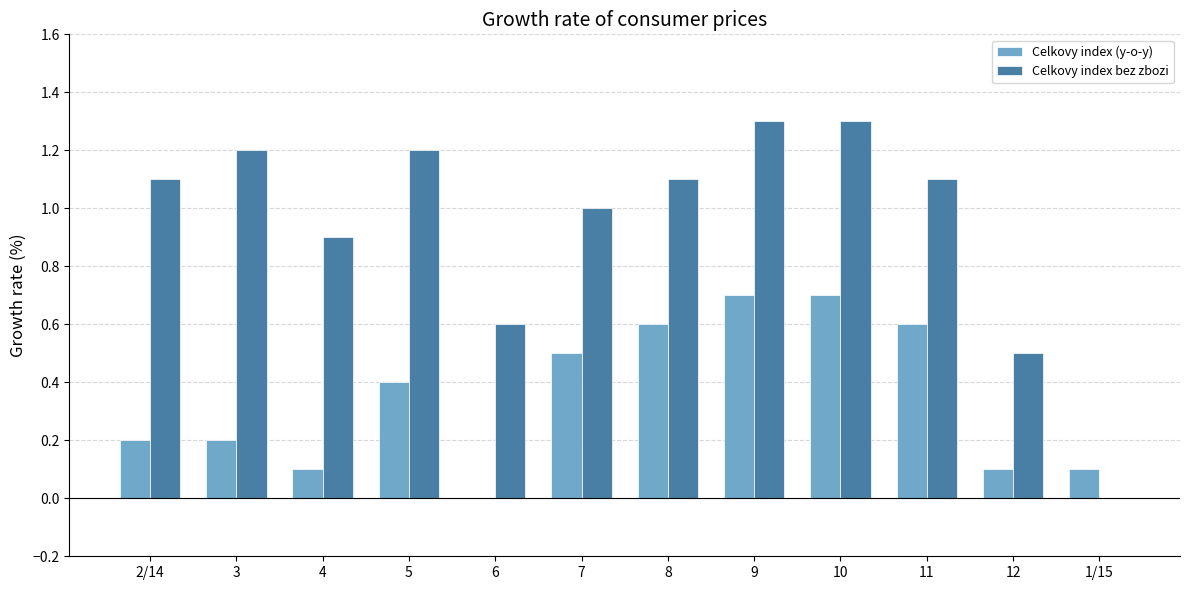

Reading right to left, transcribe all the data shown in this chart.

Celkovy index (y-o-y): 1/15=0.1	12=0.1	11=0.6	10=0.7	9=0.7	8=0.6	7=0.5	6=0.0	5=0.4	4=0.1	3=0.2	2/14=0.2
Celkovy index bez zbozi: 1/15=0.0	12=0.5	11=1.1	10=1.3	9=1.3	8=1.1	7=1.0	6=0.6	5=1.2	4=0.9	3=1.2	2/14=1.1